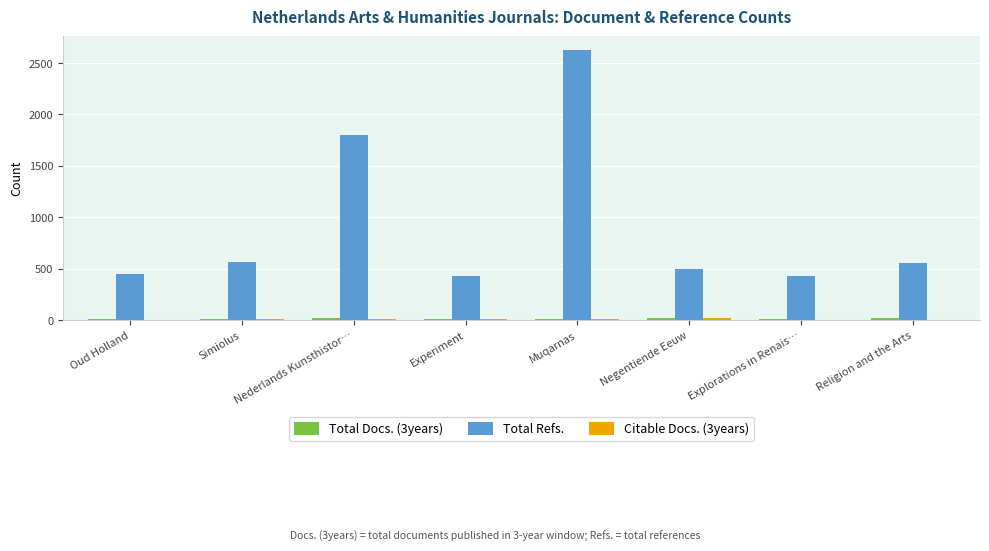

The Total Refs. series shows 498 at Negentiende Eeuw. True or false?

True